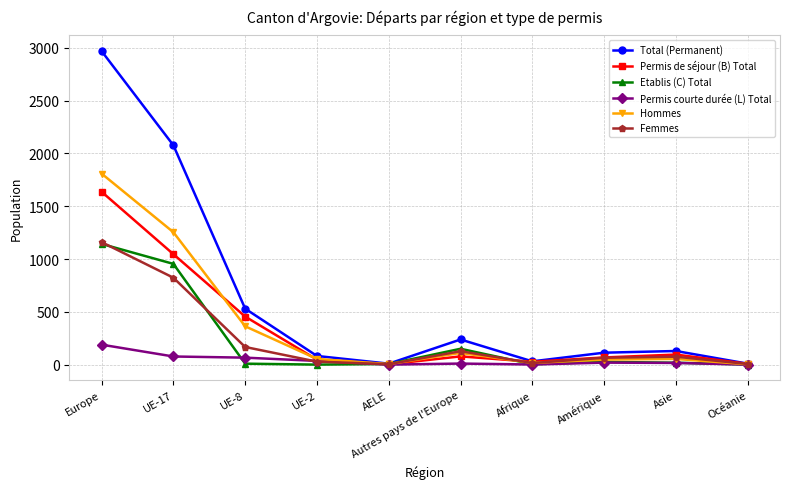

What is the label of the 9th point from the left?

Asie